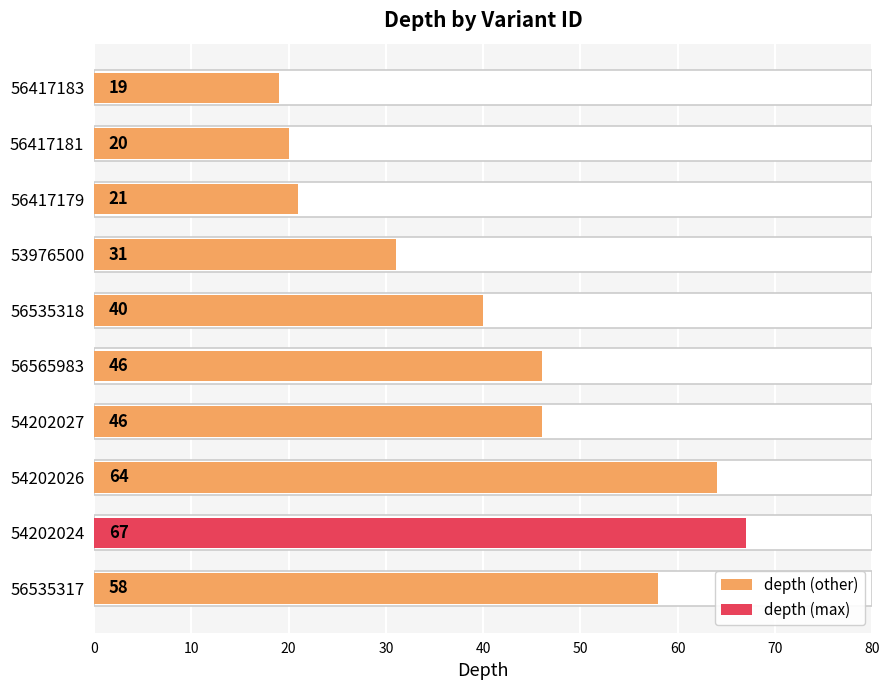

The chart shows a value of 70 at 56535318. True or false?

False